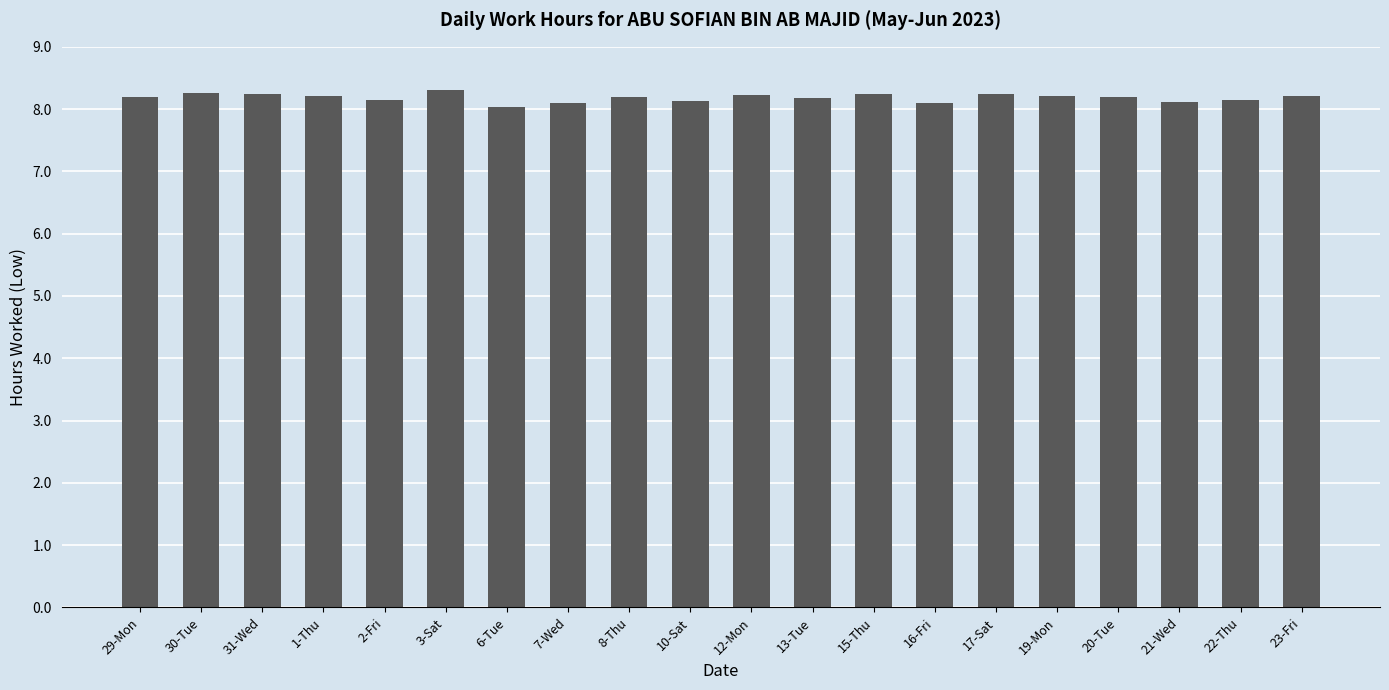

Does the chart contain stacked bars?

No